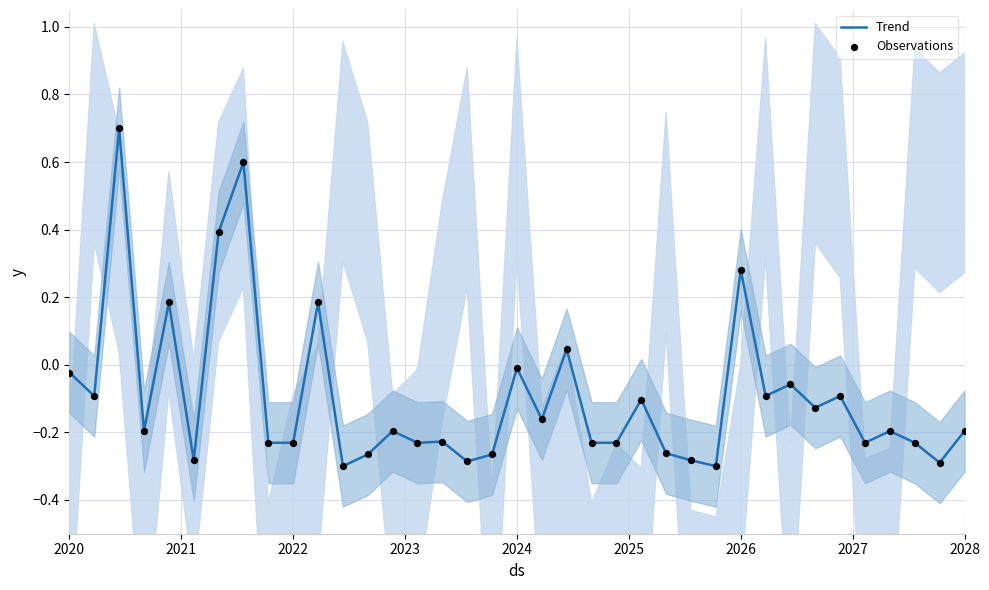

Which series reaches the minimum Y coordinate?

Trend